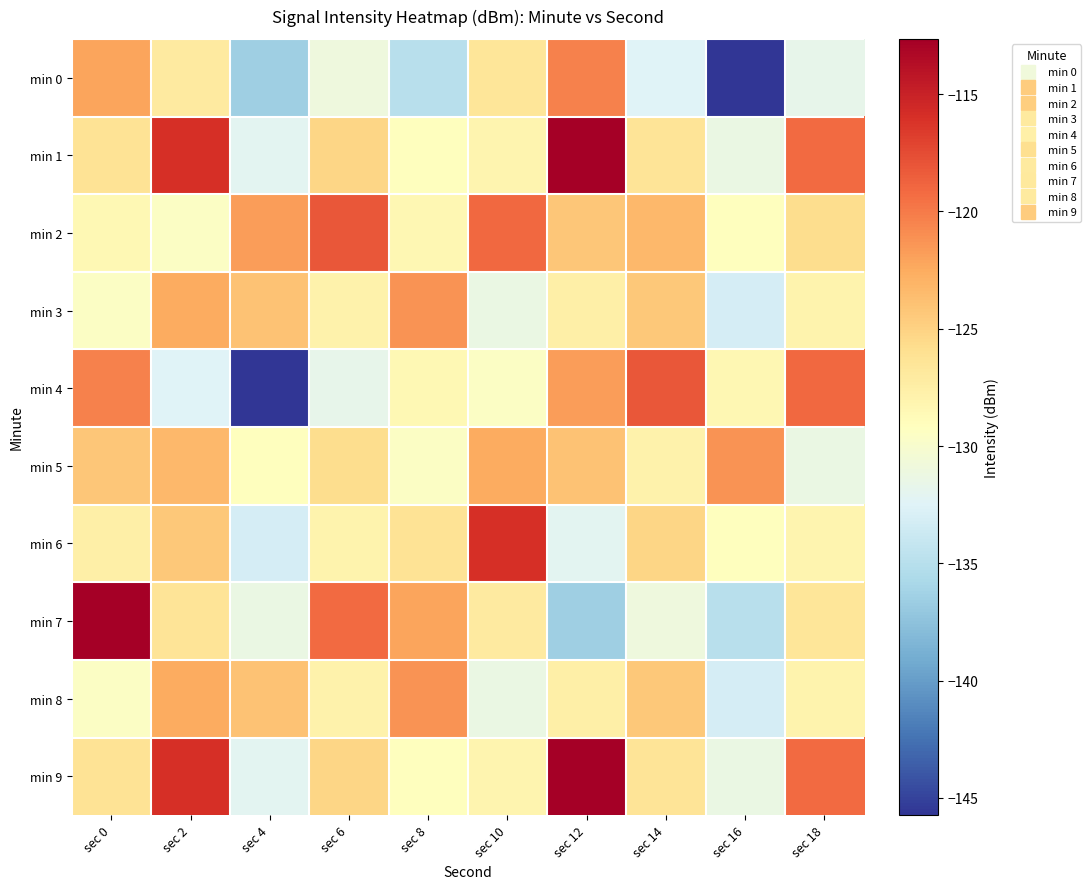

Which category has the highest value across all series?

sec 12